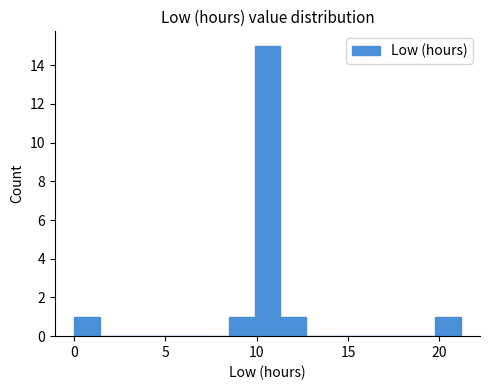

Read against the x-axis, roughly where is the centre of the tallest bar?

10.5